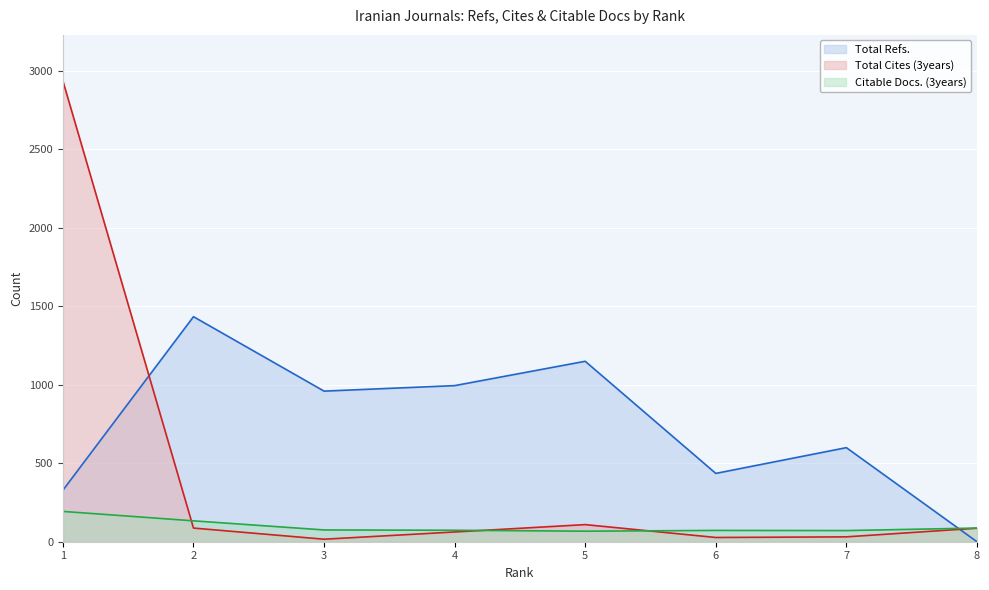

What is the value of the Citable Docs. (3years) point at the 4th from the left?

73